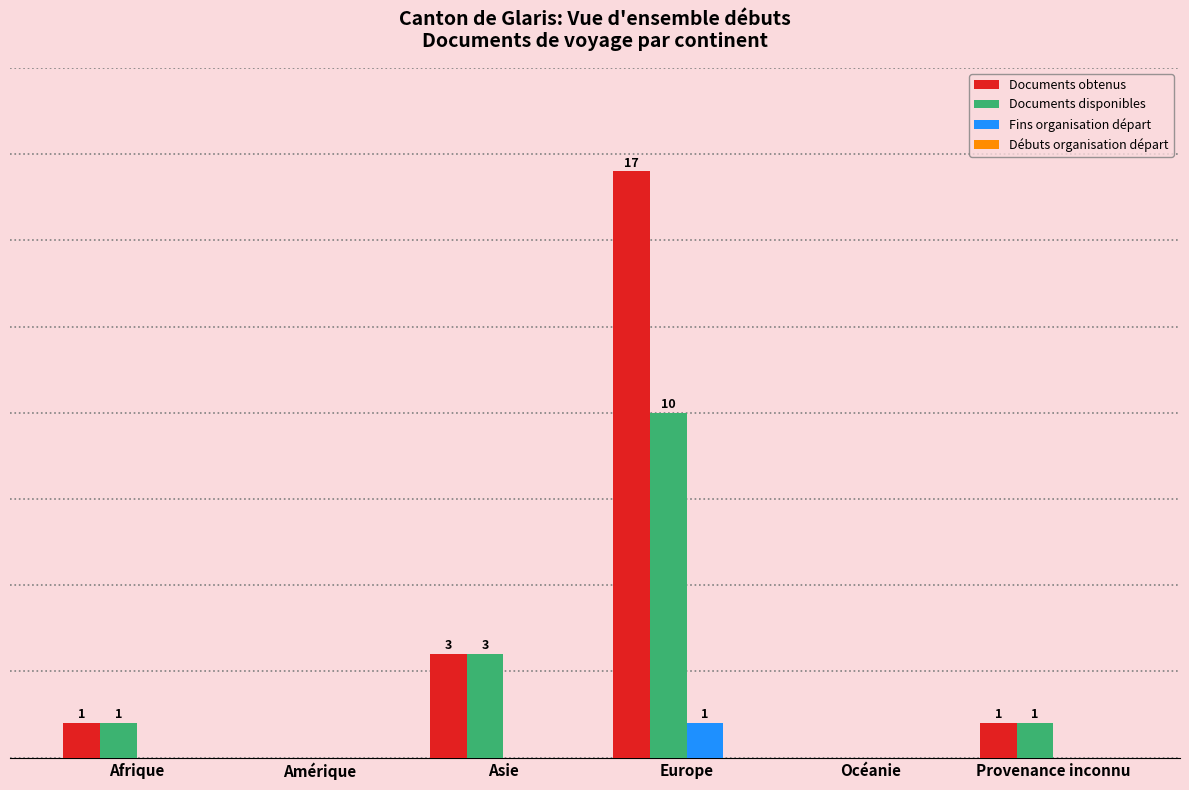

At which category does the chart reach its peak across all series?

Europe